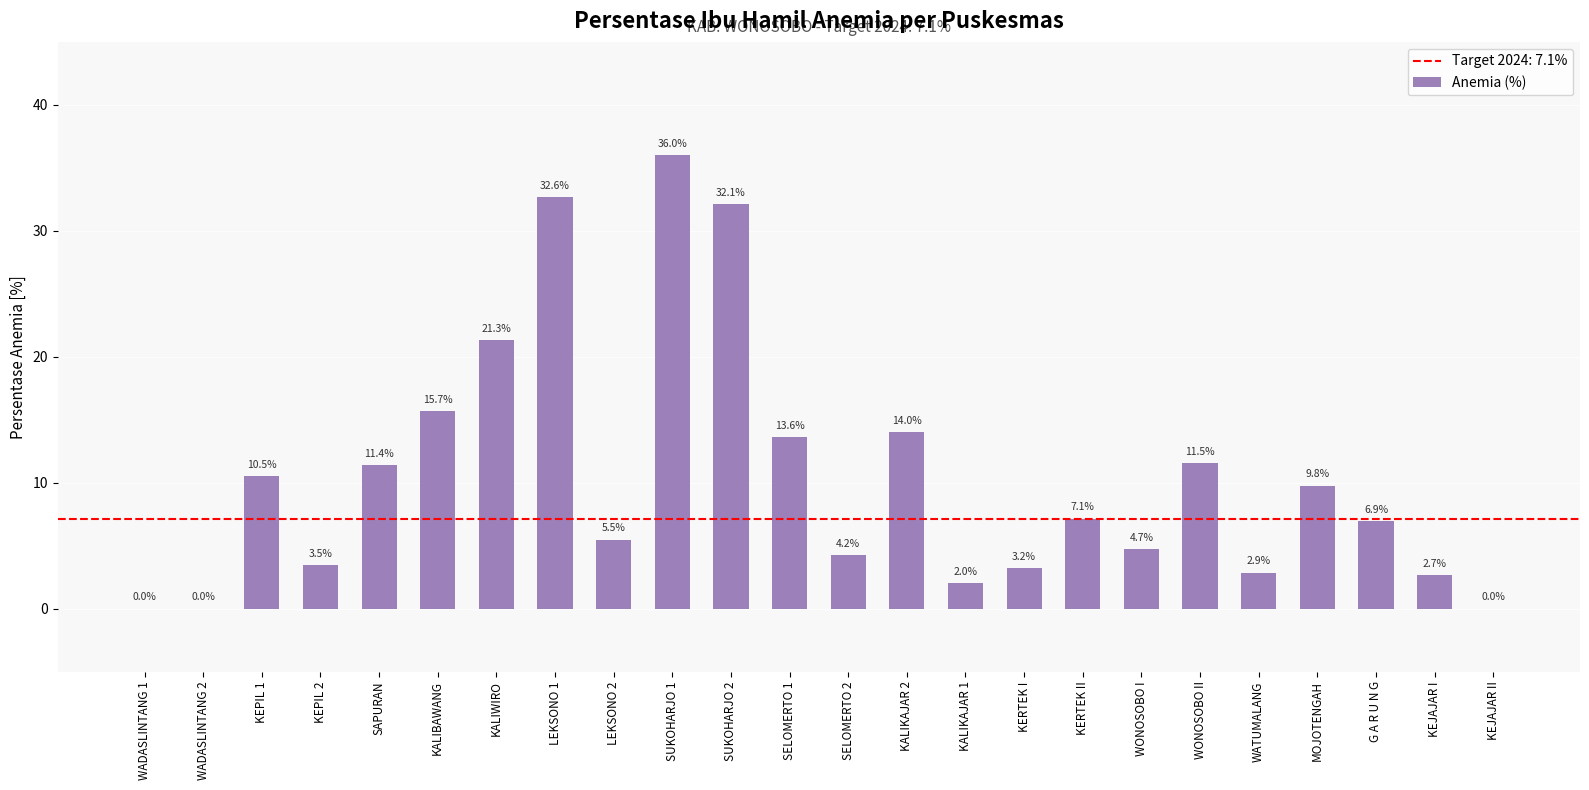

What is the maximum value shown in the chart?

36.0